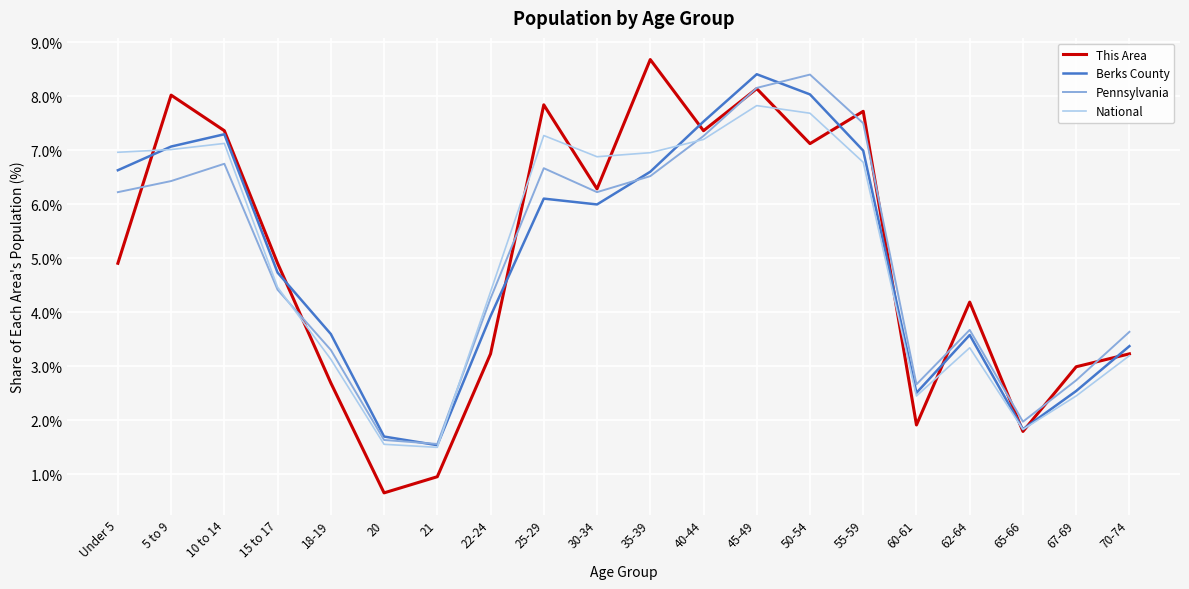

What is the difference between the maximum and second lowest values in the This Area series?

7.7